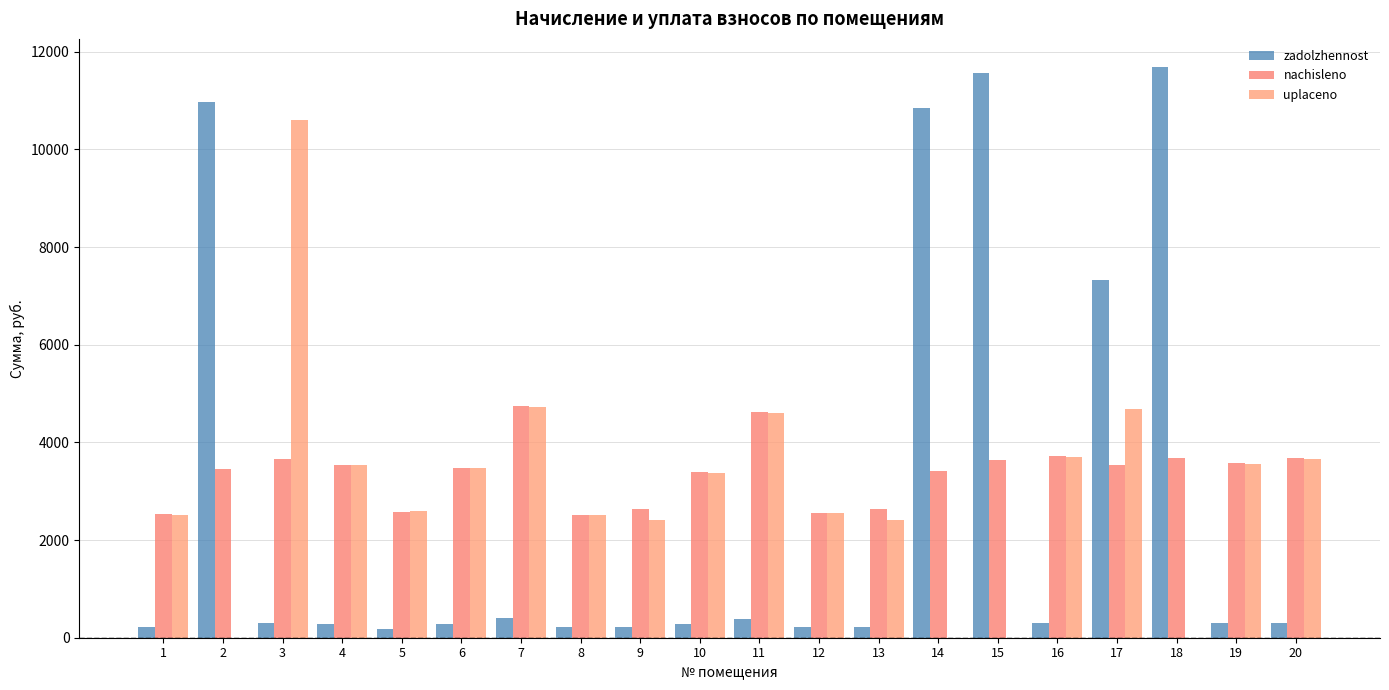

At which label does nachisleno first exceed 3542?

3